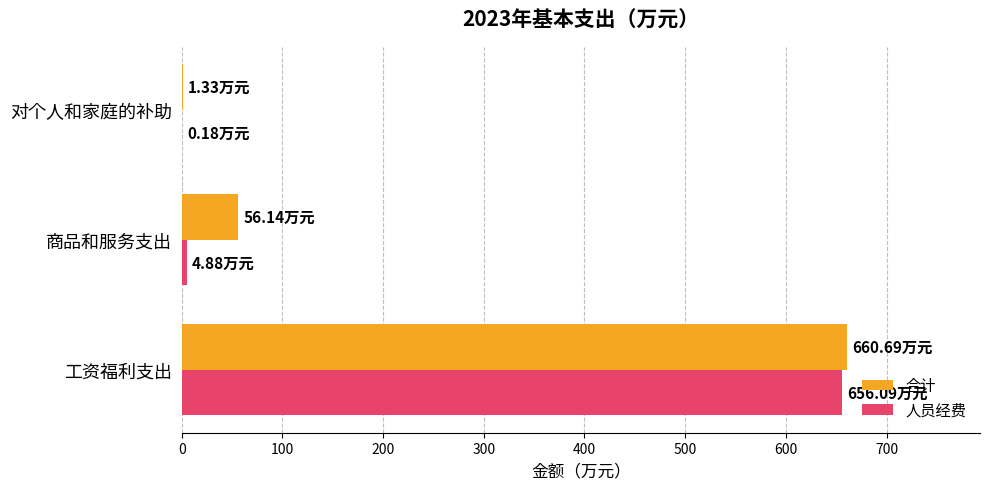

Between 工资福利支出 and 商品和服务支出, which series saw the biggest shift?

人员经费